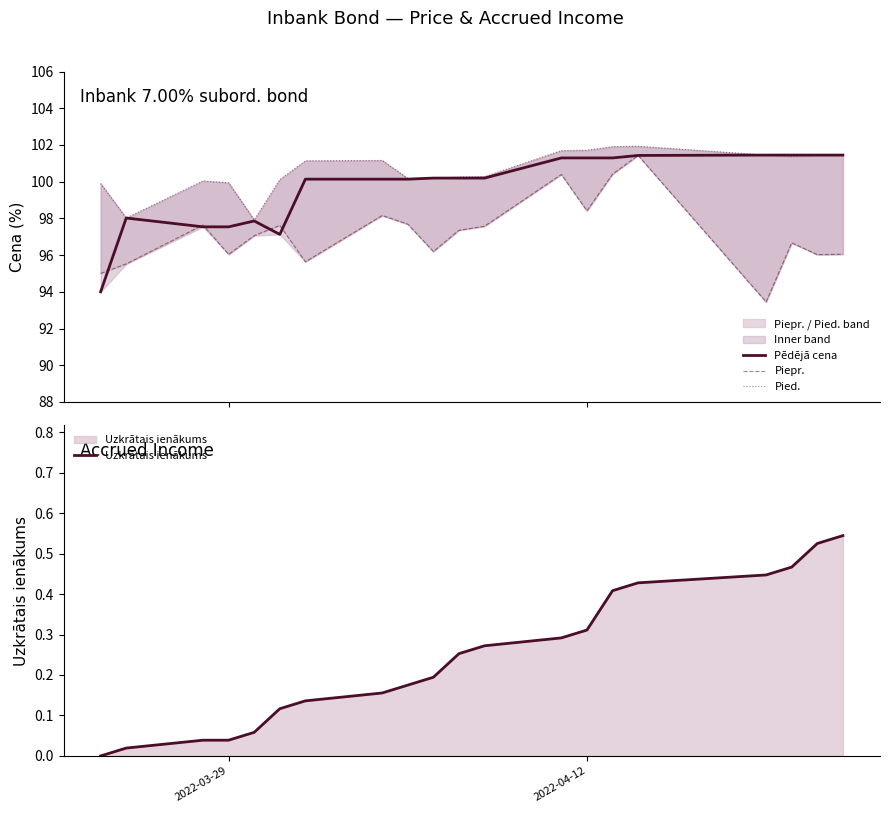

What is the highest value of the Pēdējā cena series?

101.4